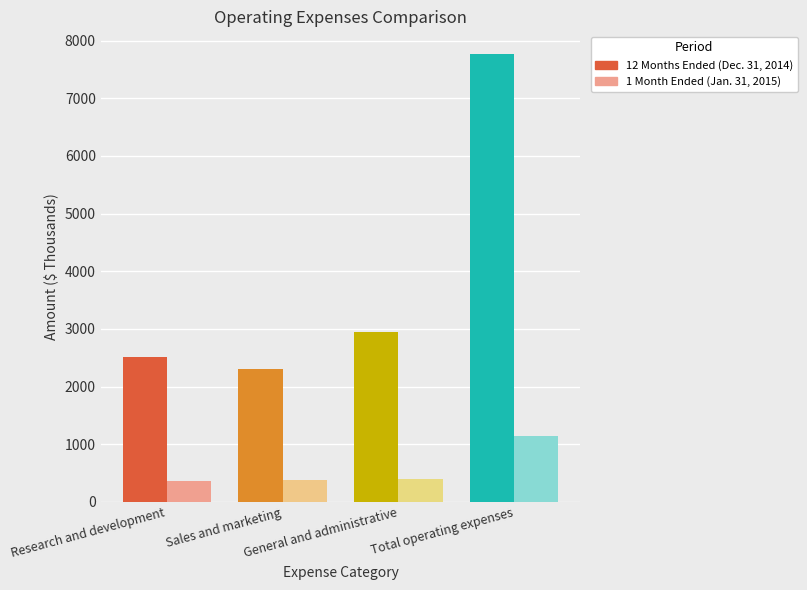

How many groups of bars are there?

4